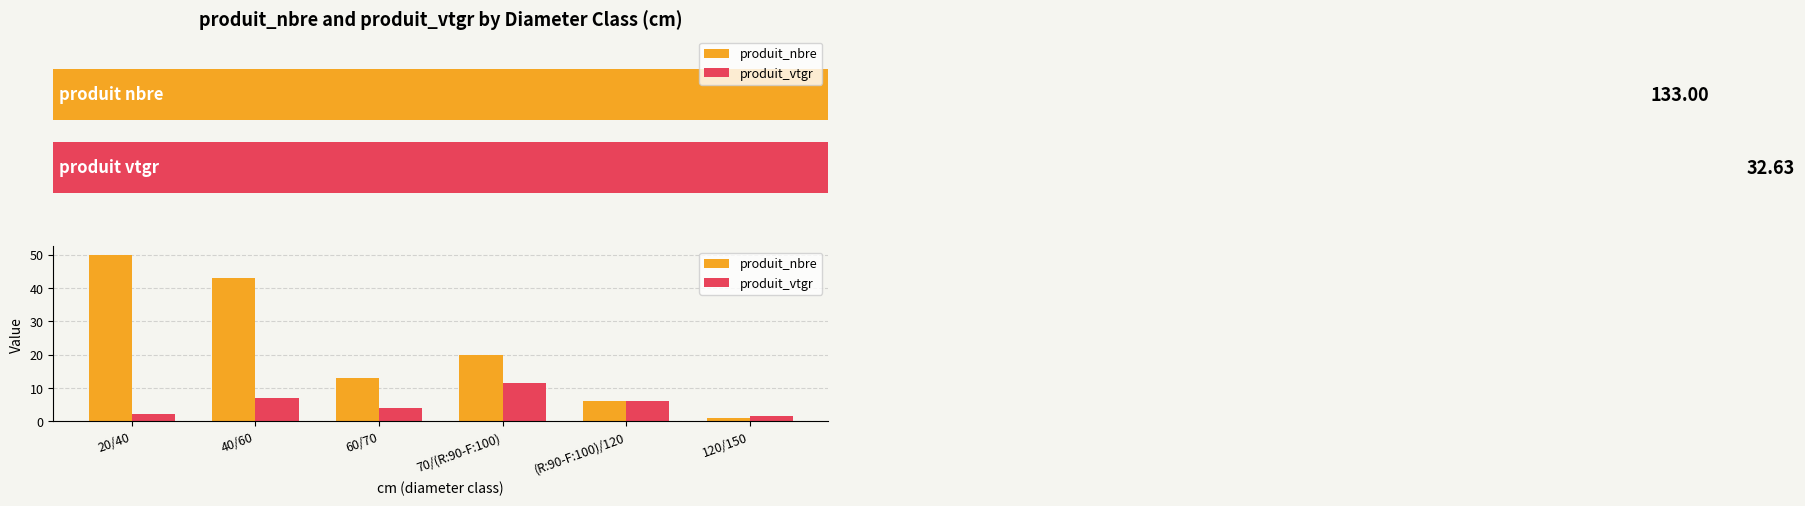

Reading left to right, extract all data points from this chart.

produit_nbre: 20/40=50.0	40/60=43.0	60/70=13.0	70/(R:90-F:100)=20.0	(R:90-F:100)/120=6.0	120/150=1.0
produit_vtgr: 20/40=2.1	40/60=7.1	60/70=4.2	70/(R:90-F:100)=11.6	(R:90-F:100)/120=6.0	120/150=1.8